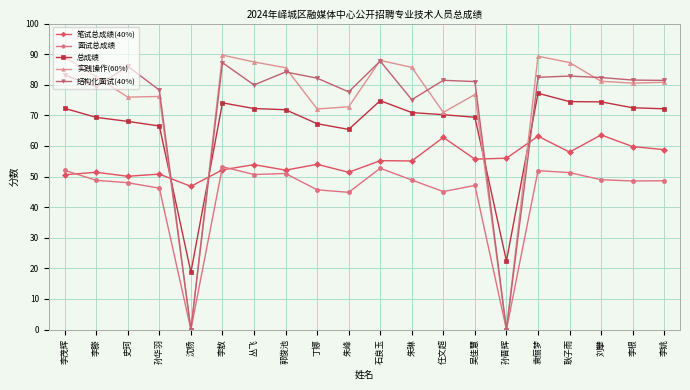

True or false: 实践操作(60%) has more than 0 interior local peaks.

True